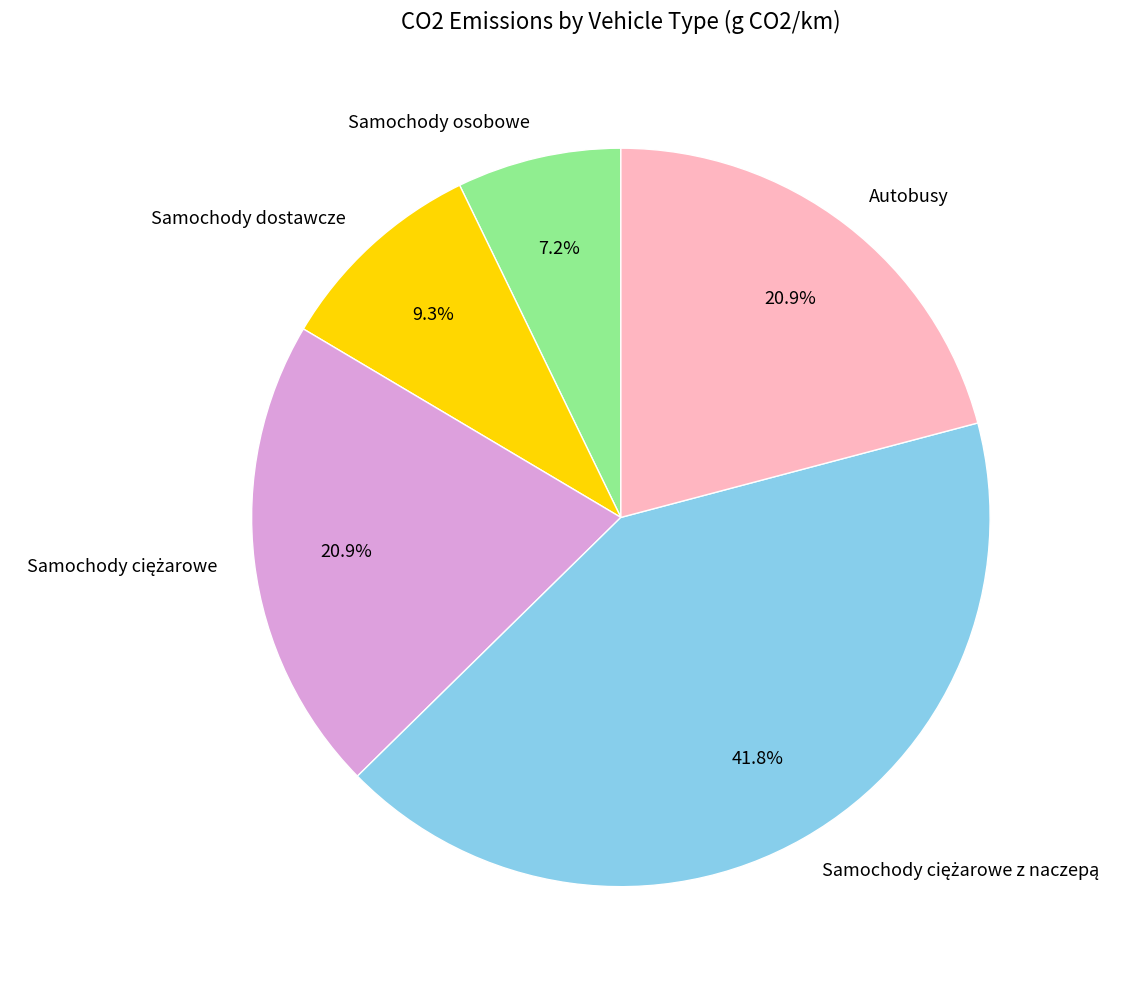

To the nearest percent, what is the difference between the Autobusy and Samochody osobowe slice percentages?

14%